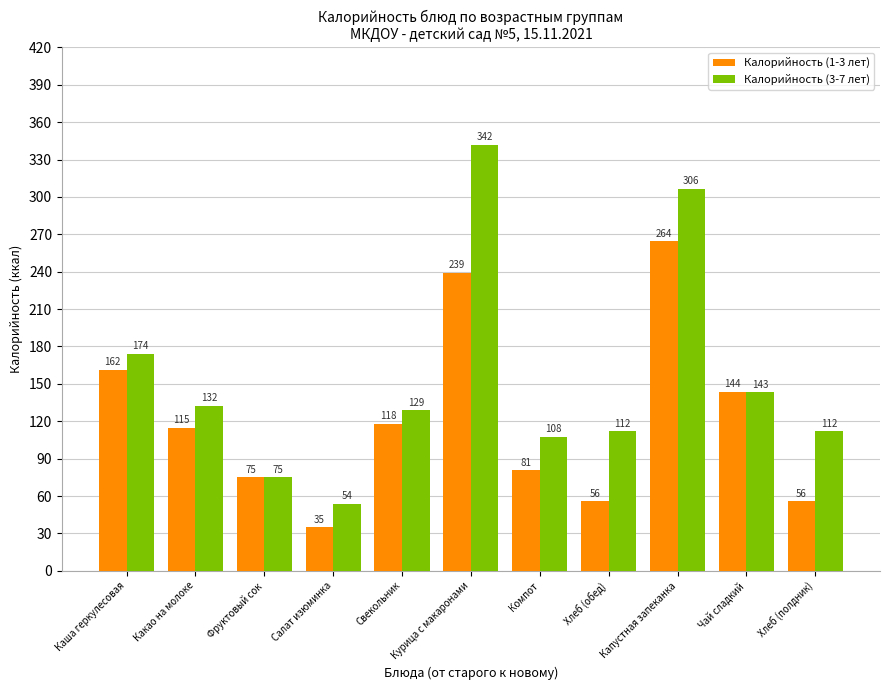

Is the value of Калорийность (3-7 лет) at Какао на молоке greater than the value of Калорийность (1-3 лет) at Хлеб (полдник)?

Yes